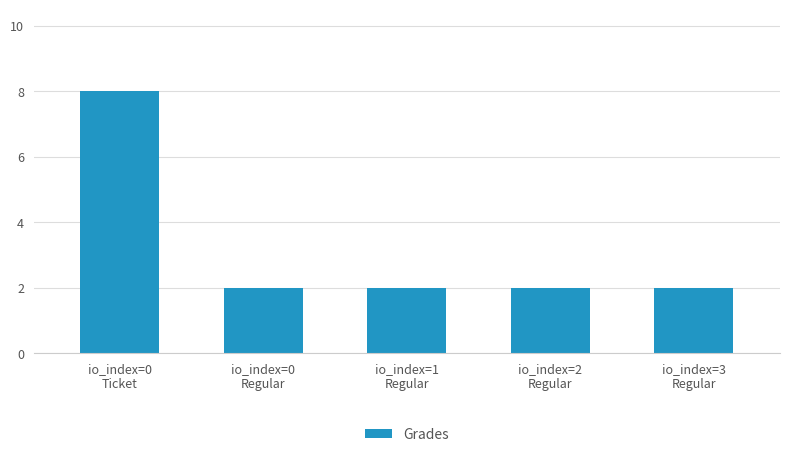

The chart shows a value of 2.0 at io_index=2
Regular. True or false?

True